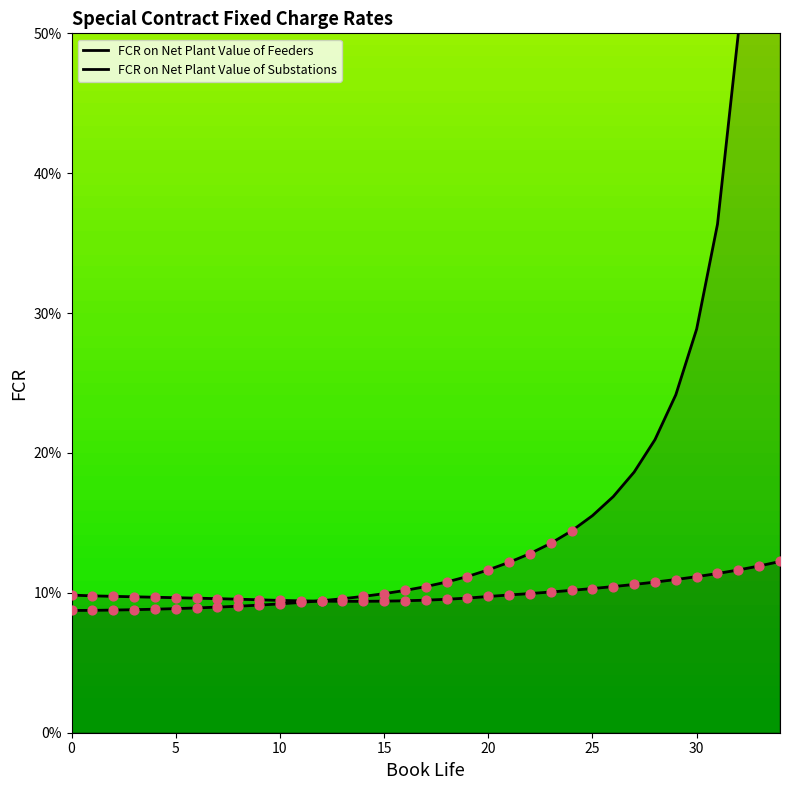

At which category is the sum across all series the highest?

34